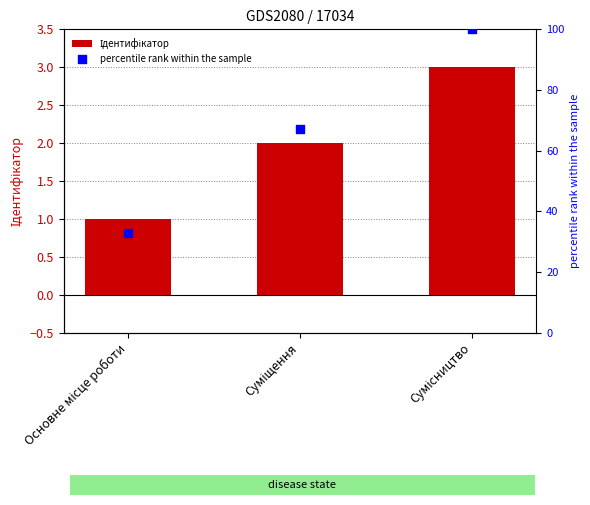

What is the total value across all series at Сумісництво?

103